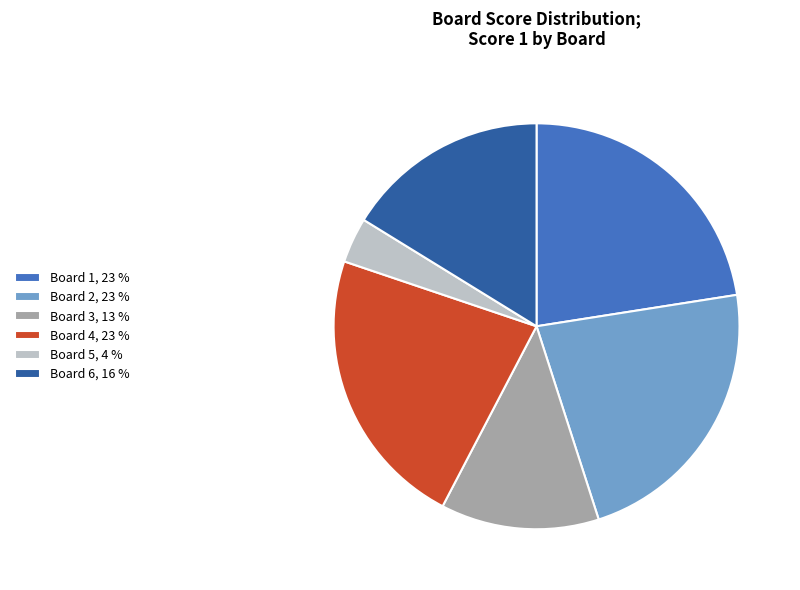

Do Board 1 and Board 2 together represent more than half of the pie?

No